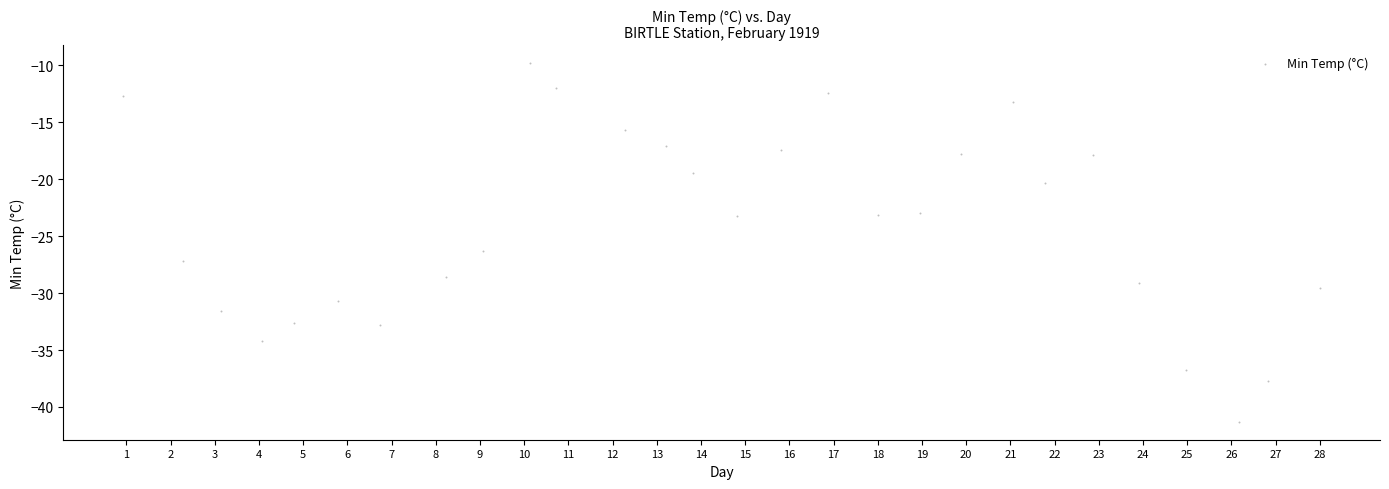

What is the range of Y values (max minus min)?

31.5